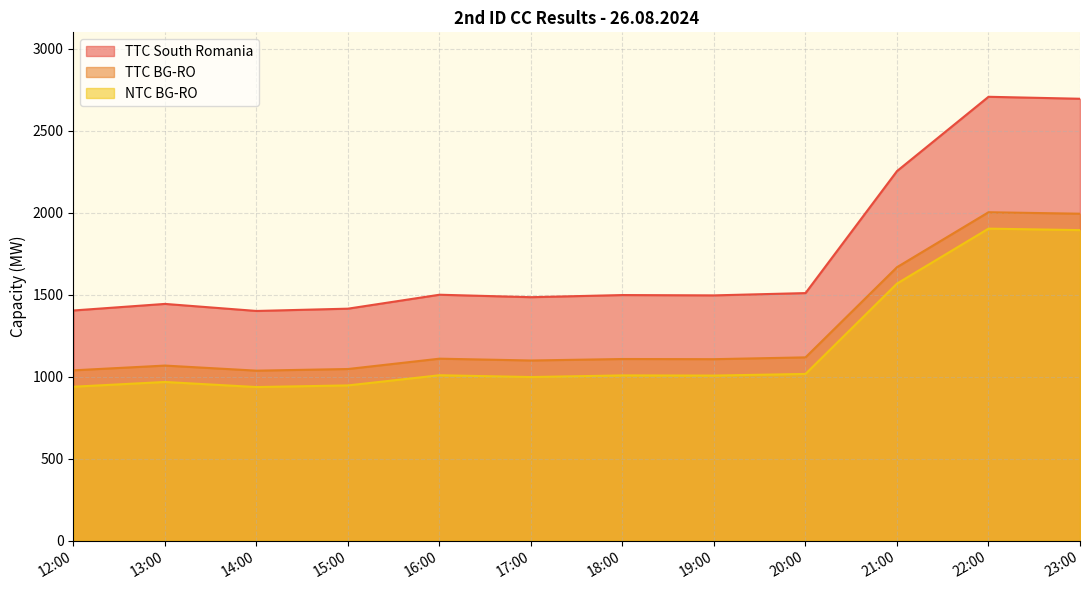

Rank the series at 22:00 from highest to lowest value.

TTC South Romania, TTC BG-RO, NTC BG-RO